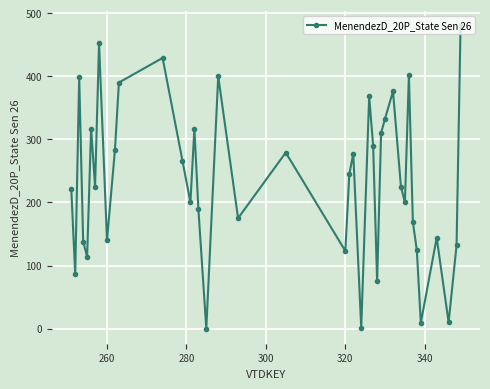

What is the greatest value displayed?

479